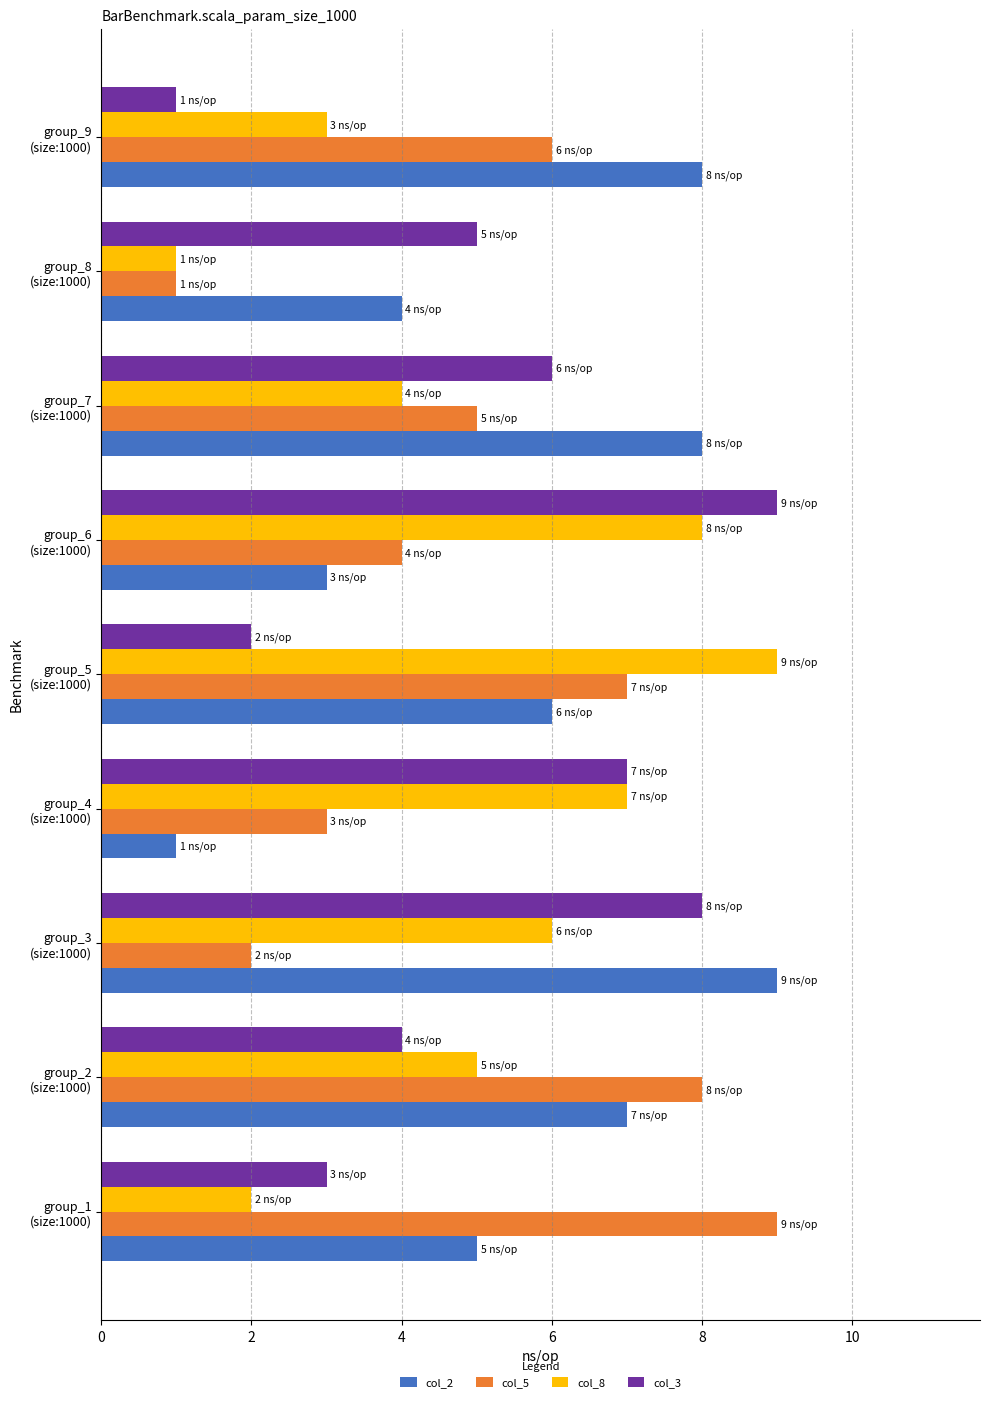

Which series has the largest total across all categories?

col_2